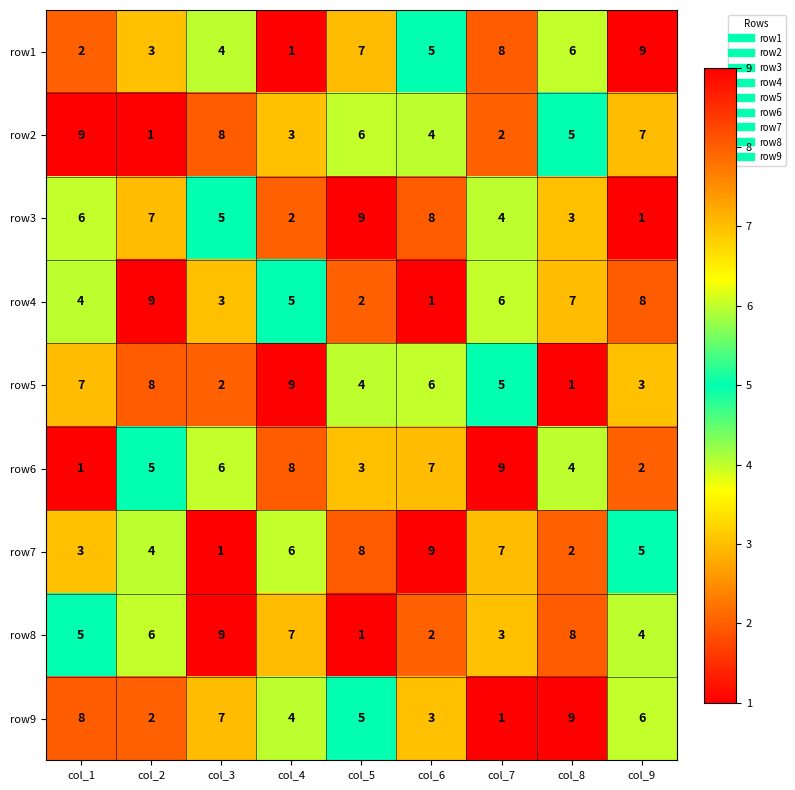

Is it true that row3 equals 1 at col_9?

True